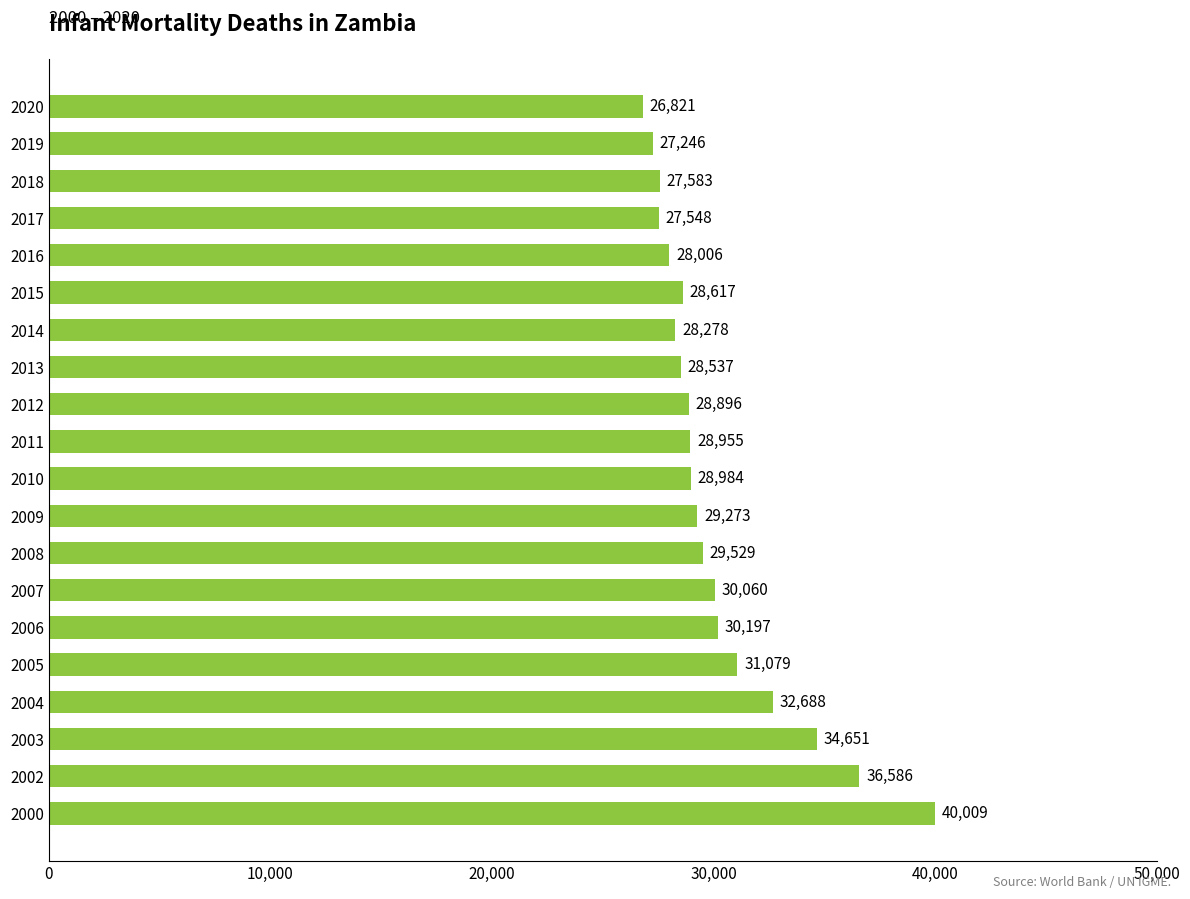

At which label is the value closest to 33415?

2004